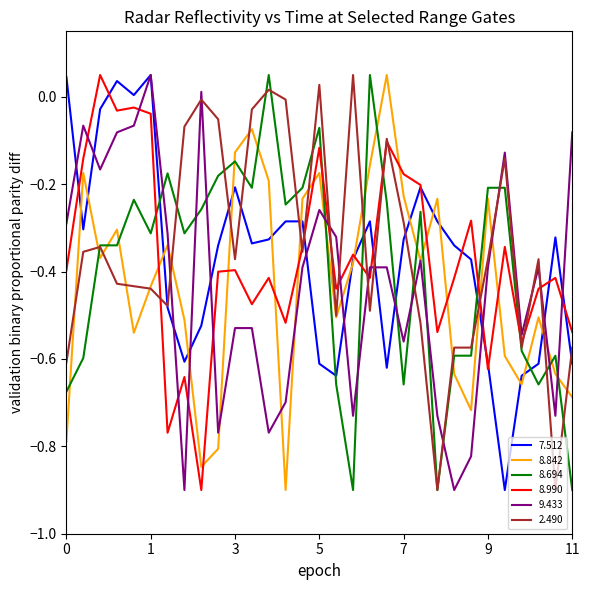

True or false: 8.694 and 8.990 cross at least once.

True